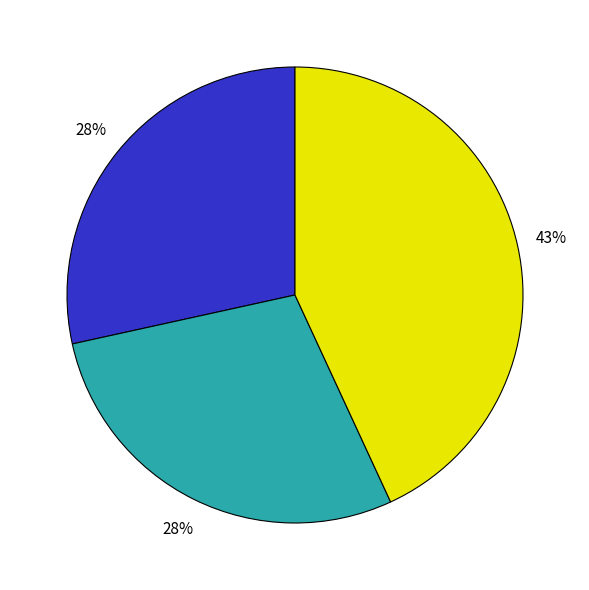

How many segments does this pie chart have?

3